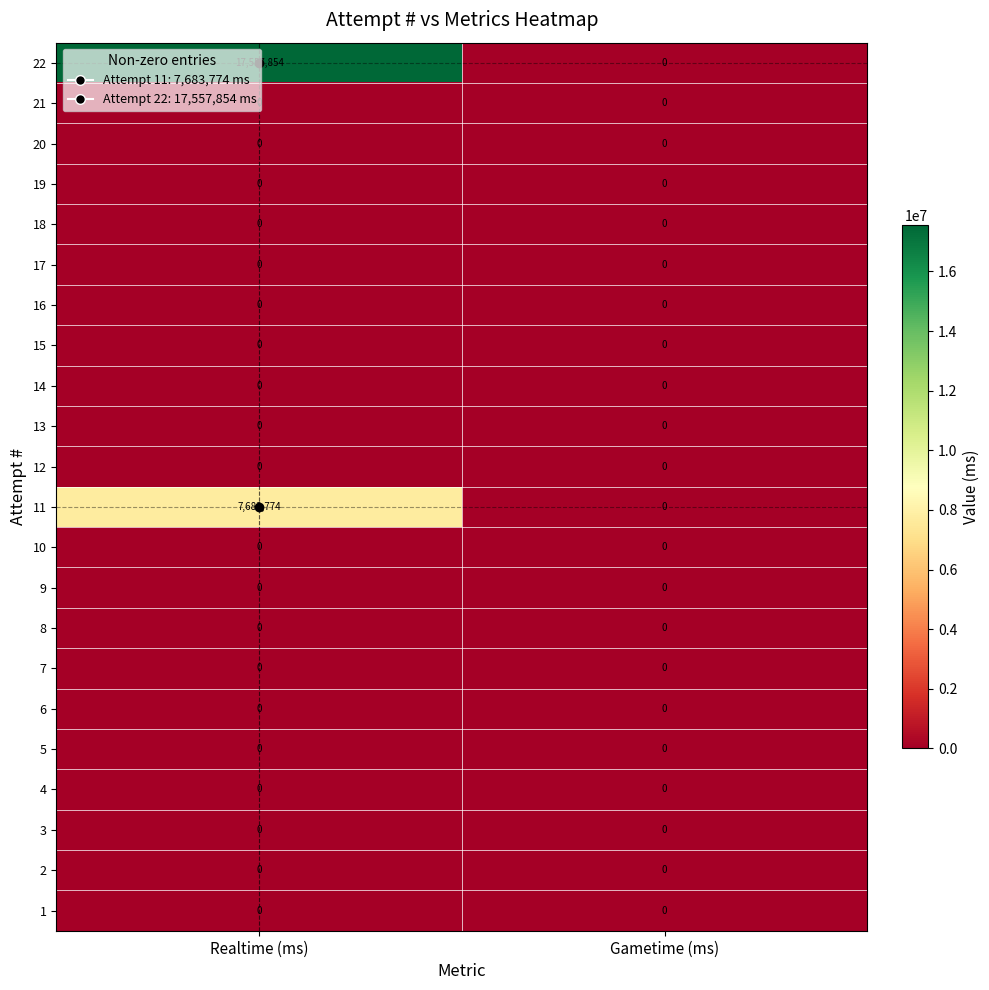

What is the difference between the maximum and minimum values in the 11 series?

7683774